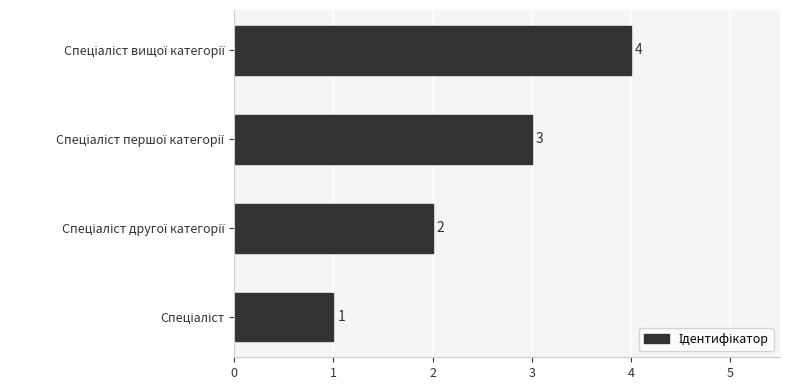

What is the difference between the maximum and minimum values?

3